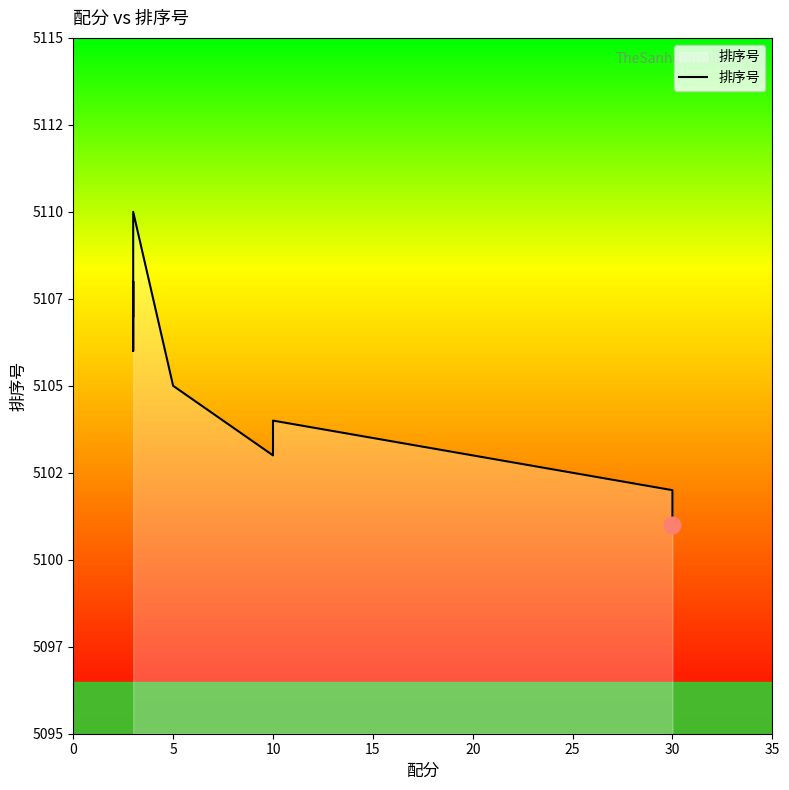

What is the sum of the values at 10 and 30?

10204